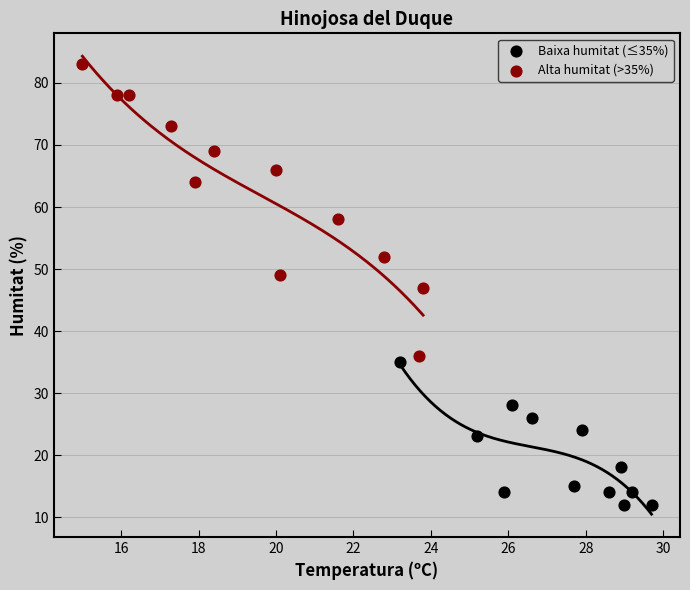

What are all the series names shown in the legend?

Baixa humitat (≤35%), Alta humitat (>35%)